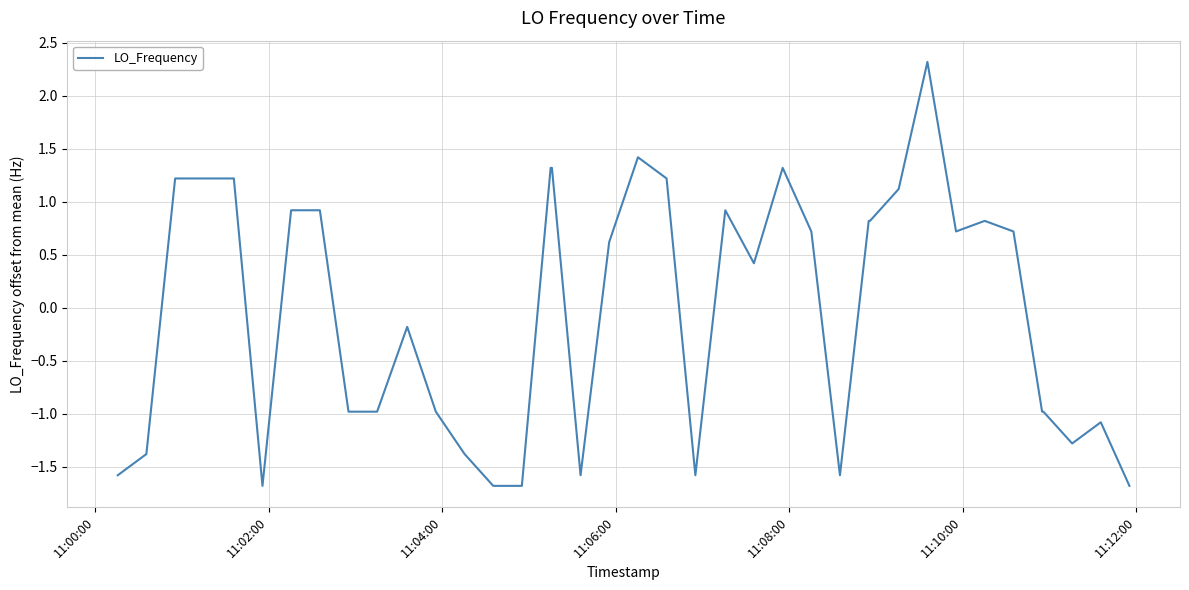

How many distinct data groups are displayed?

1